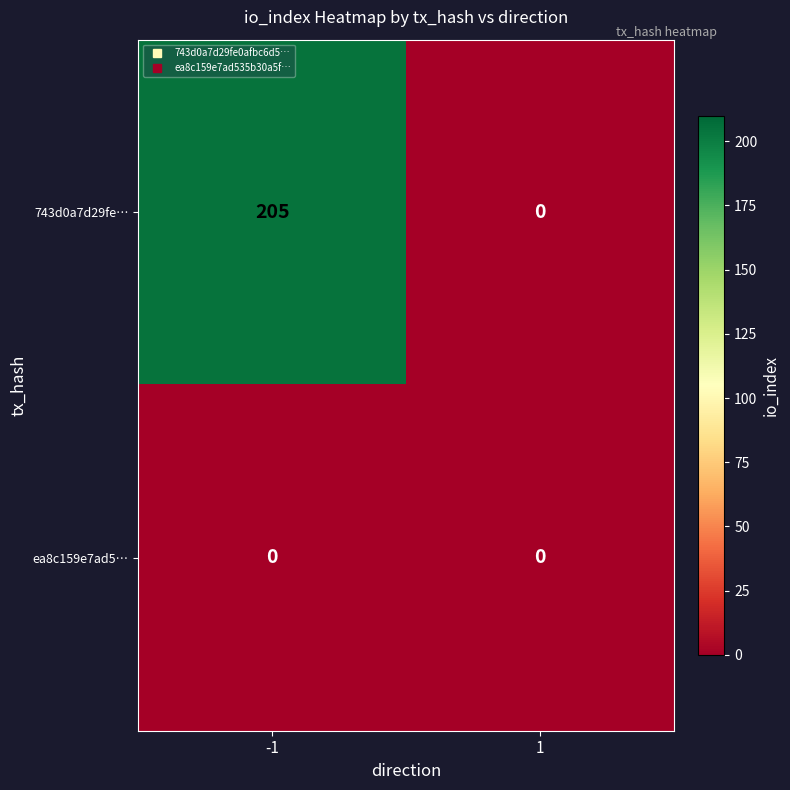

Which series has the largest total across all categories?

743d0a7d29fe…